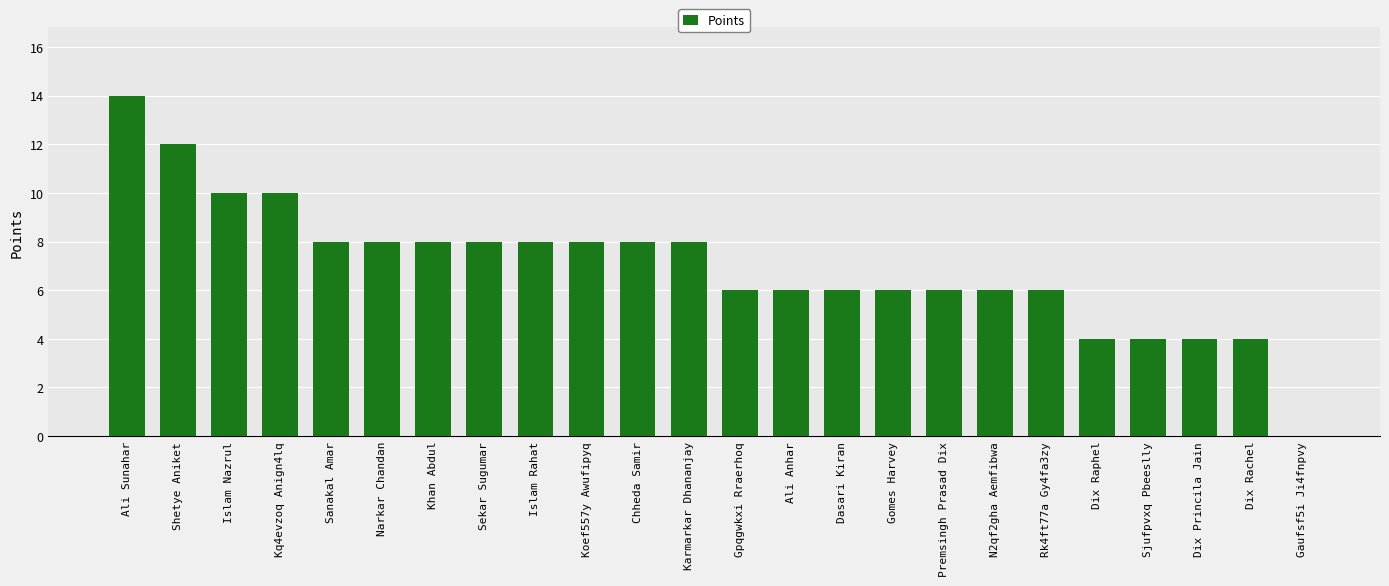

What is the difference between the values at Ali Anhar and Sekar Sugumar?

2